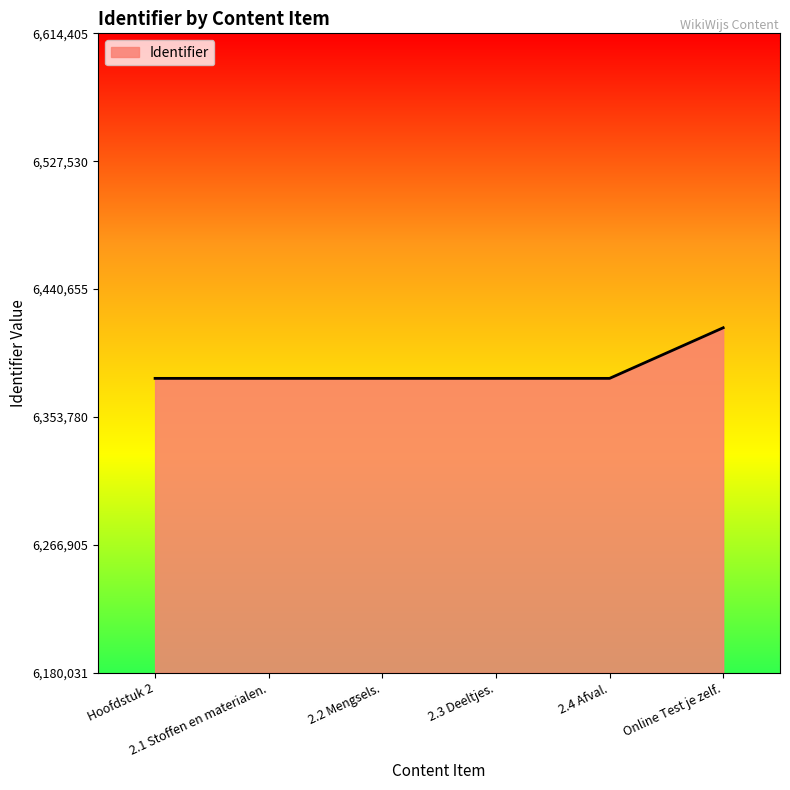

True or false: there are more than 2 points higher than both neighbors.

False